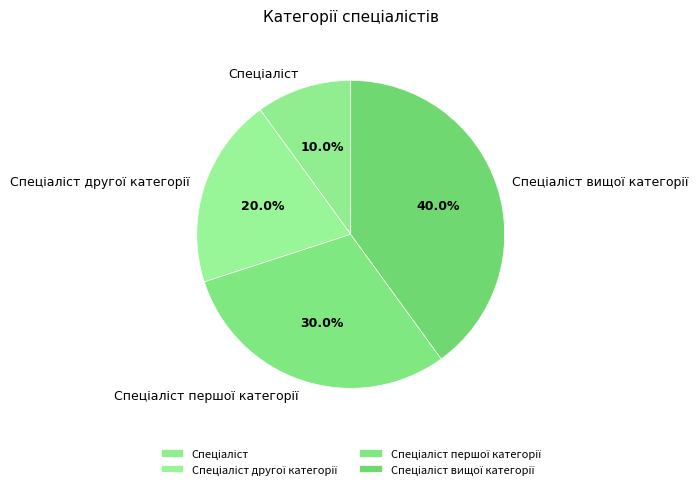

Is there a majority slice in this chart?

No